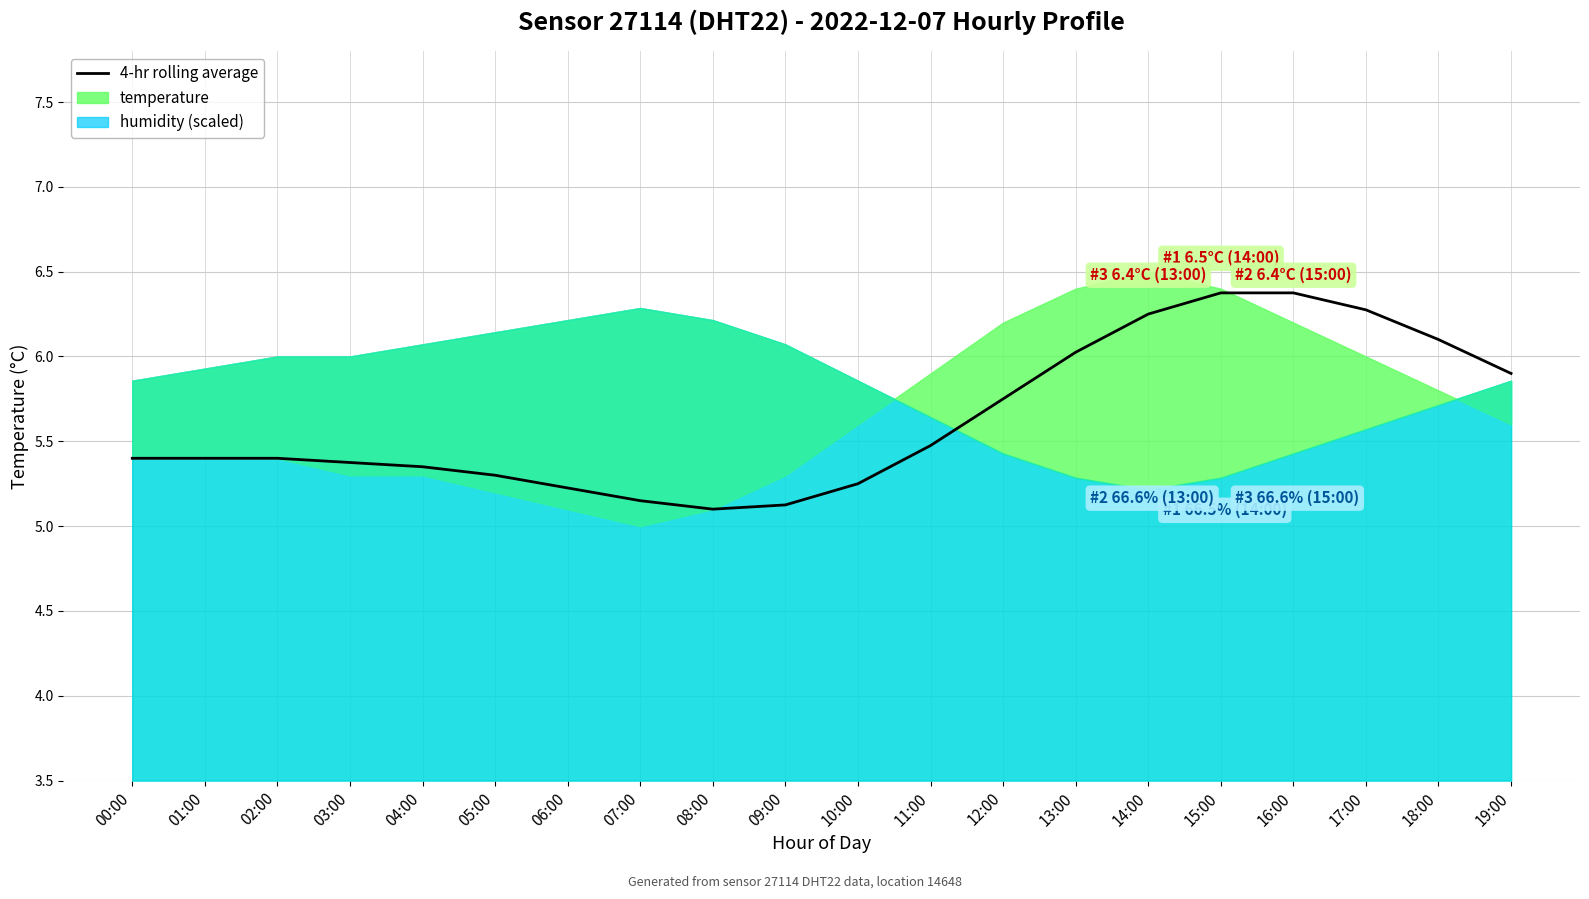

Is it true that the value at 07:00 is 6.8?

False